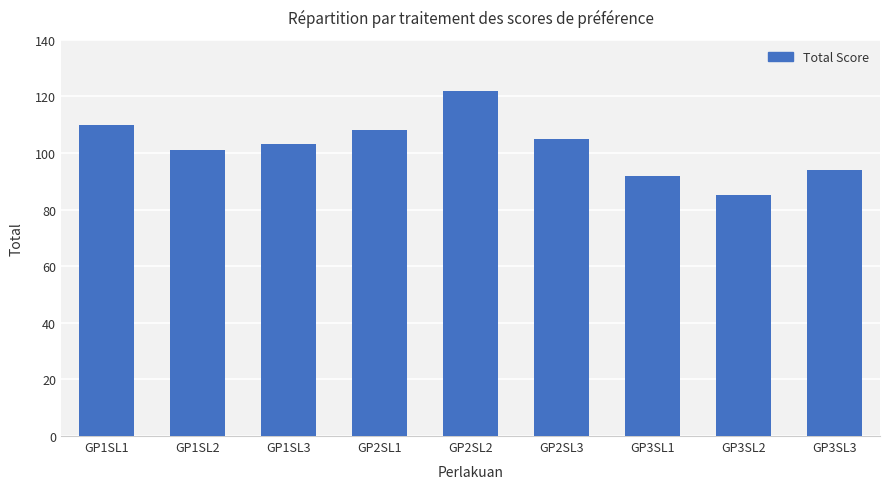

At which label does the data first exceed 103?

GP1SL1